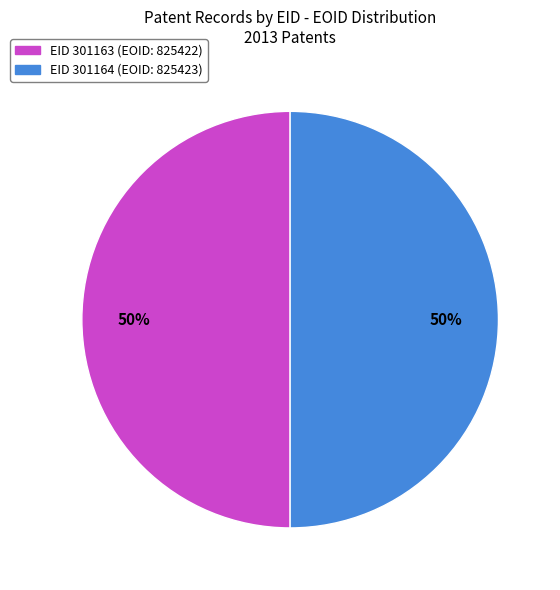

Count the number of slices in the pie.

2